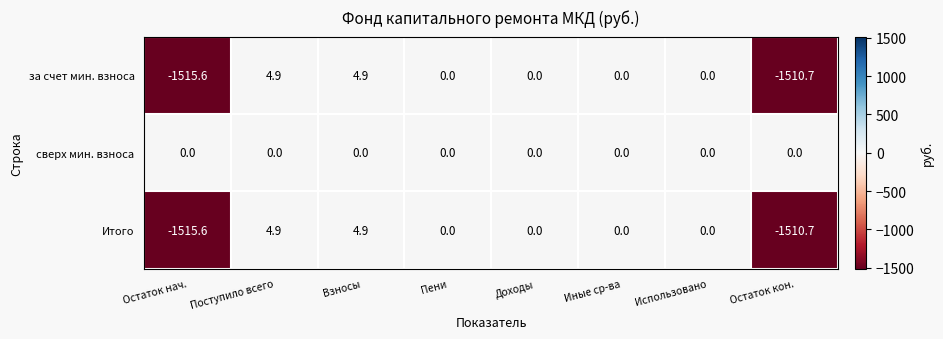

What value does the за счет мин. взноса series have at Остаток нач.?

-1515.6